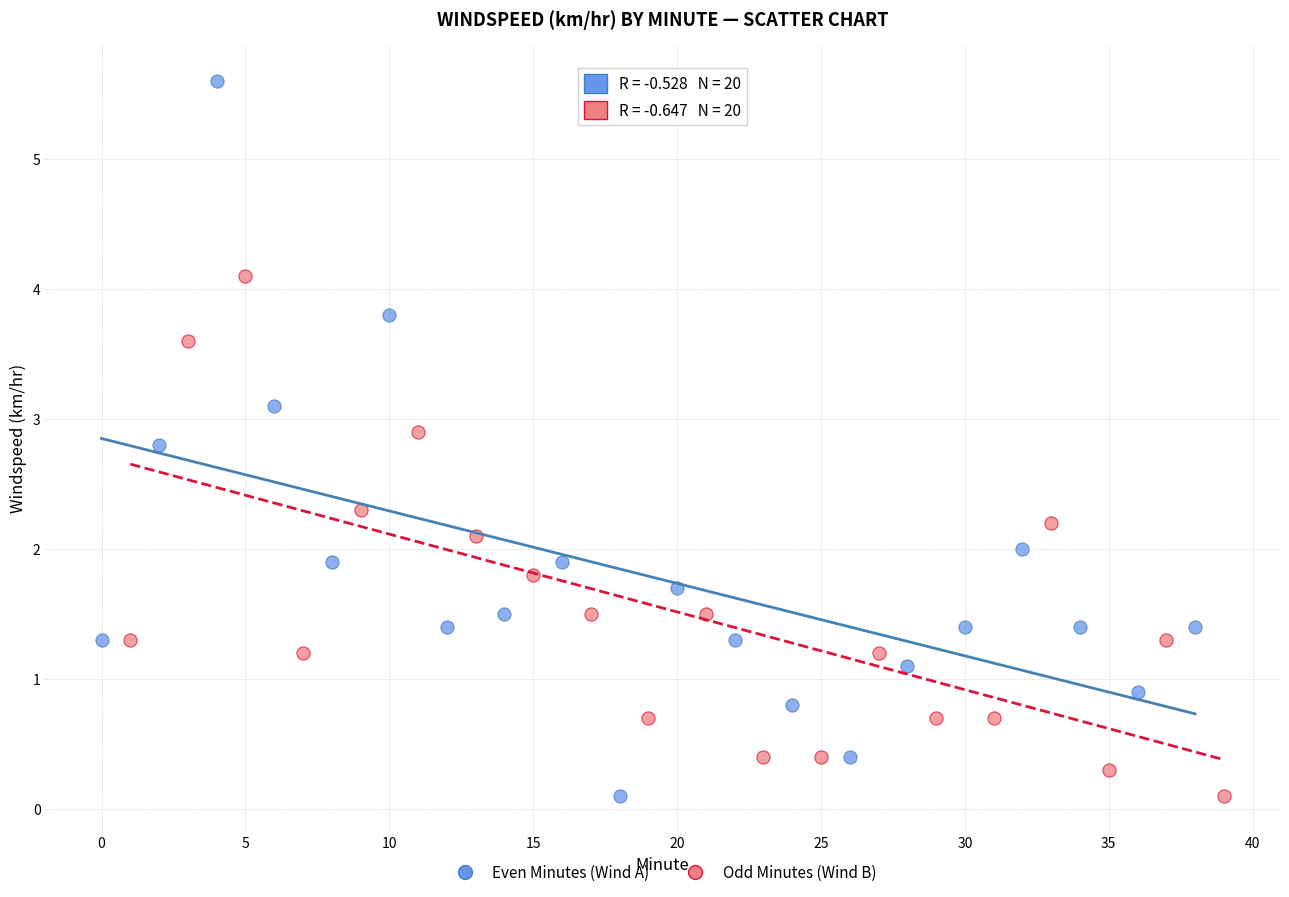

Which series has the widest spread of Y values?

Even Minutes (Wind A)